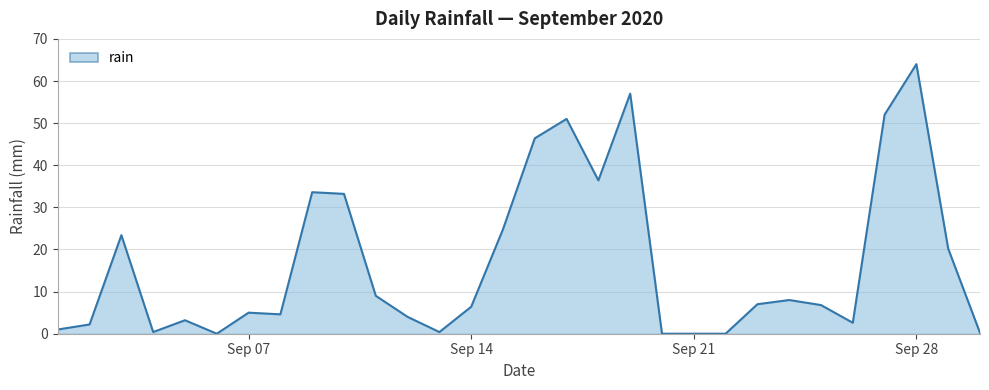

What is the greatest value displayed?

64.0